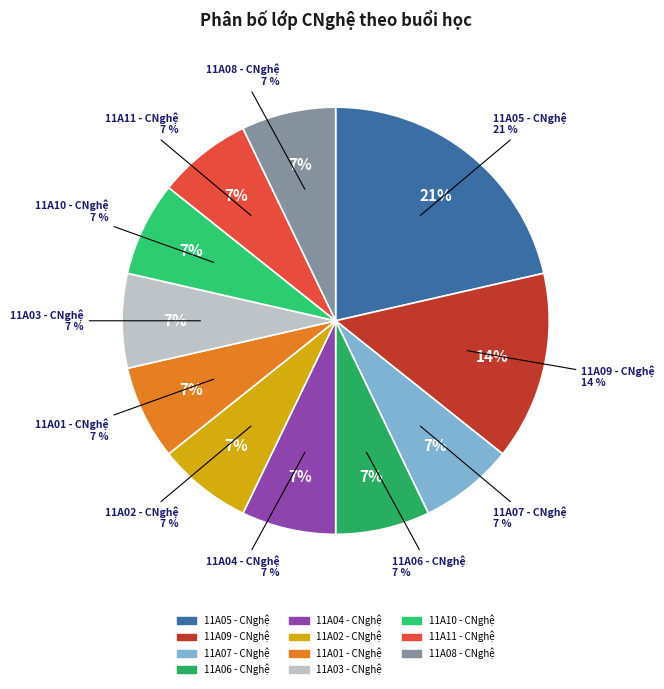

Is it true that 11A08 - CNghệ is 7% of the pie?

True